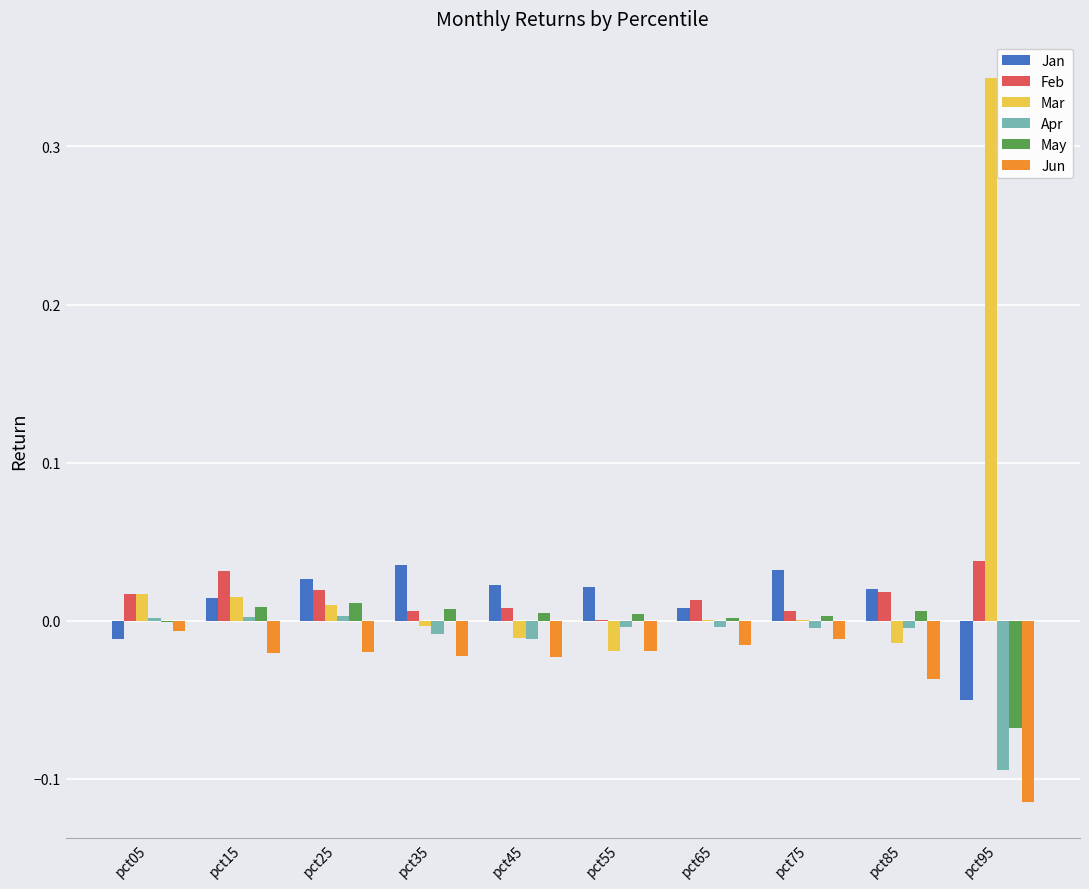

Which series has the largest total across all categories?

Mar